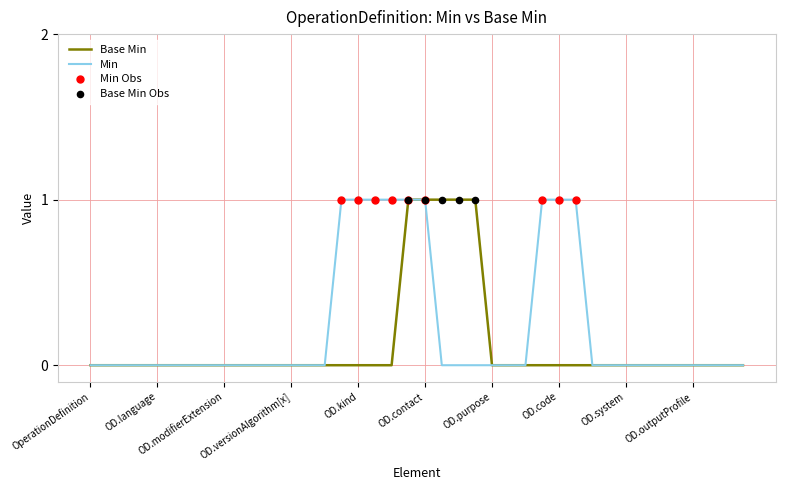

Which series has the largest total across all categories?

Min